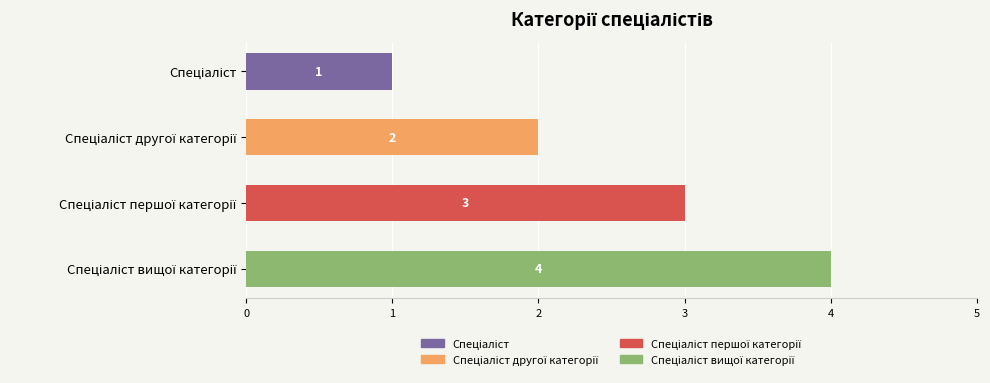

What is the ratio of the value at 0 to the value at 3?

0.2